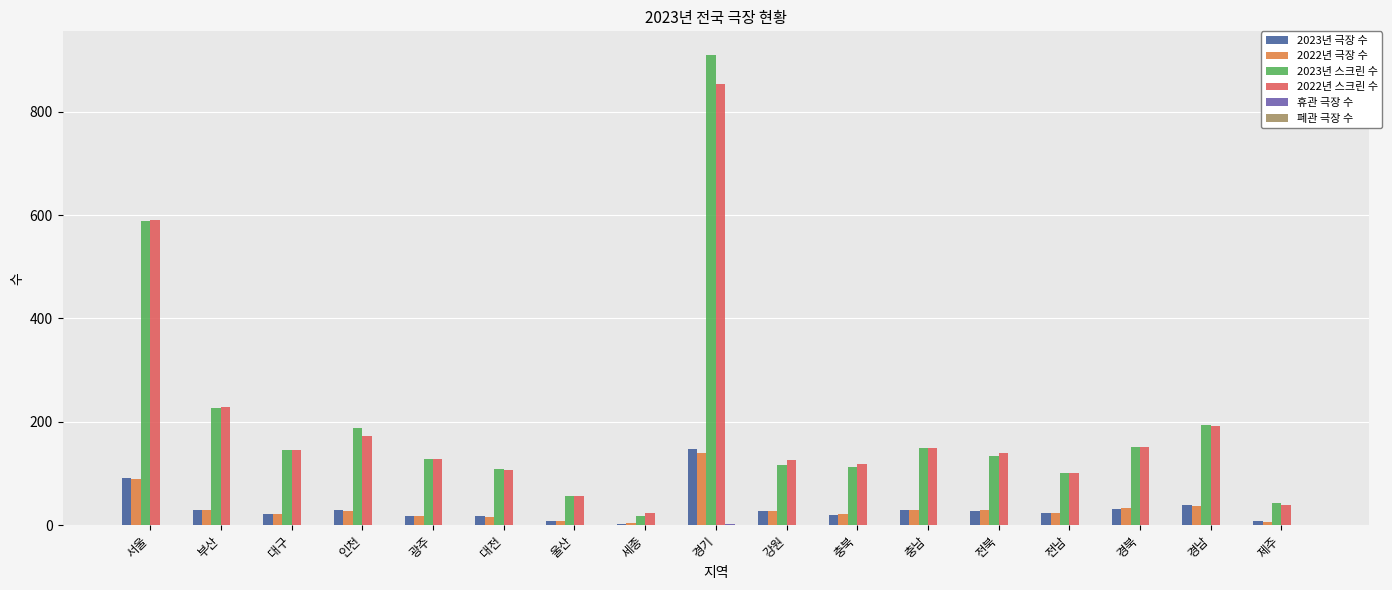

At which category is the sum across all series the highest?

경기